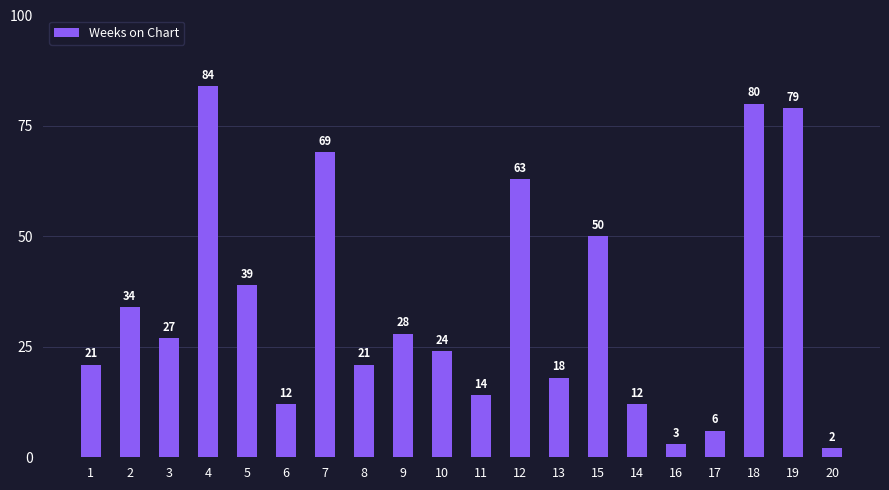

Are the bars grouped side by side (vs. stacked)?

No